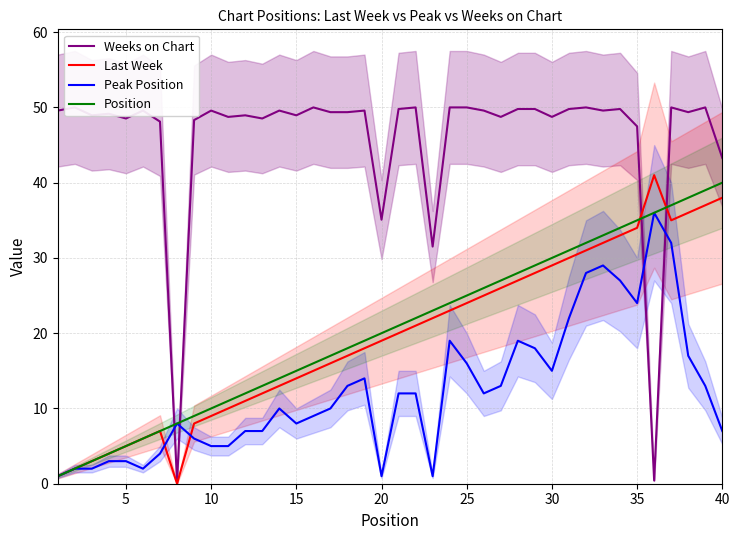

Does the chart have visible grid lines?

Yes